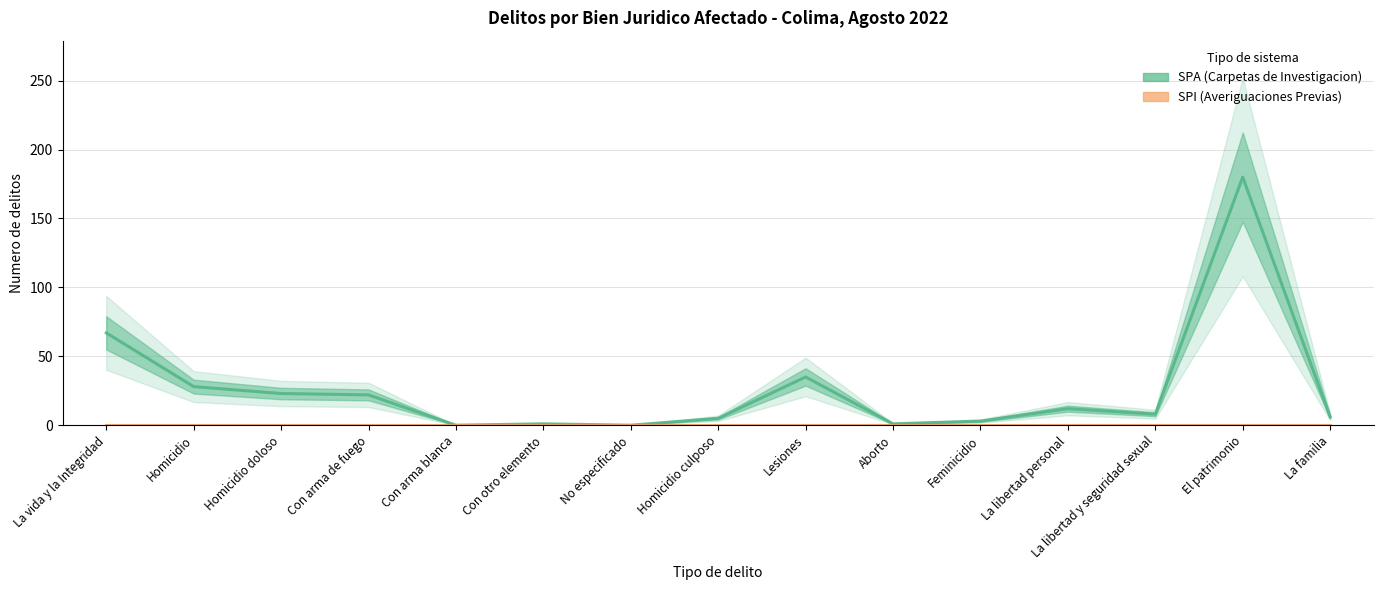

What is the sum of the SPA (Carpetas de Investigacion) values at Con arma blanca and Feminicidio?

3